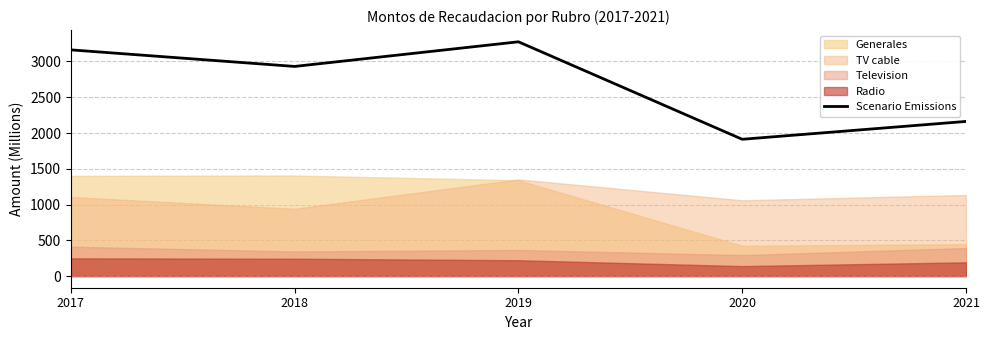

Which category has the highest value in the Scenario Emissions series?

2019